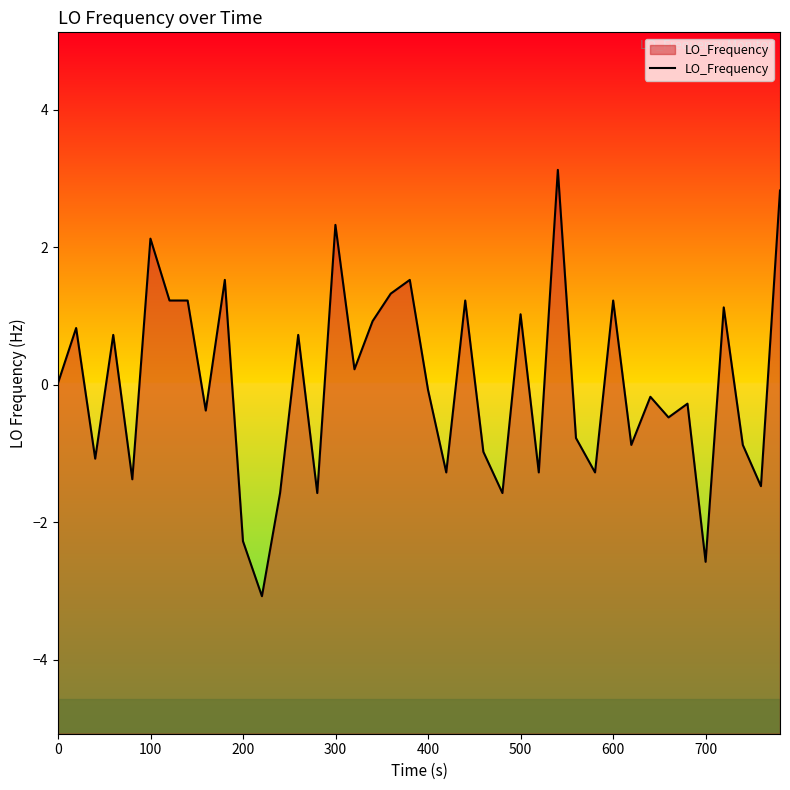

What is the maximum value shown in the chart?

3.1